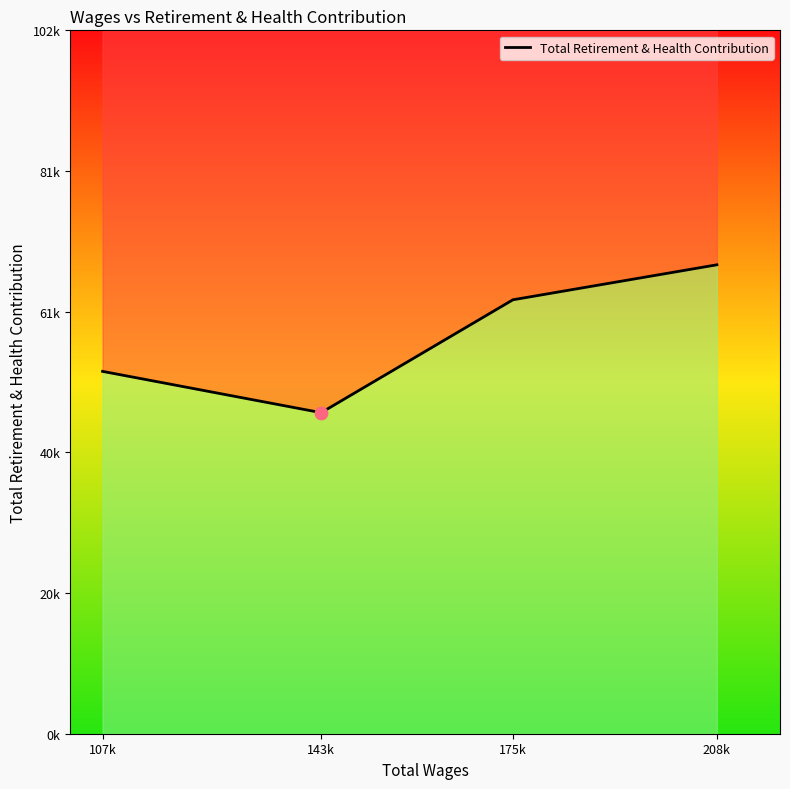

Which has a higher value, 208k or 175k?

208k